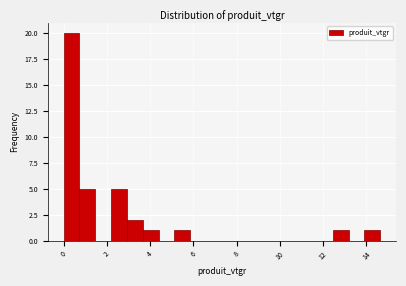

Around what value on the x-axis is the tallest bar? Give the approximate position of its centre, as read against the axis.

0.4